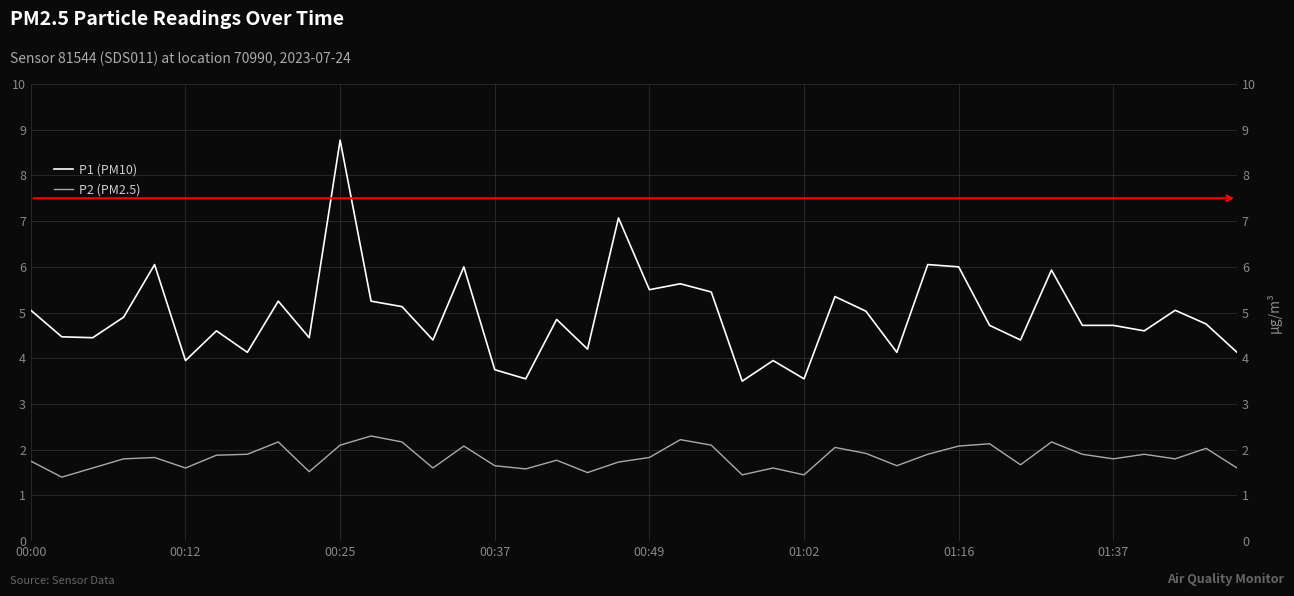

What is the difference between the second highest and second lowest values in the P2 (PM2.5) series?

0.8